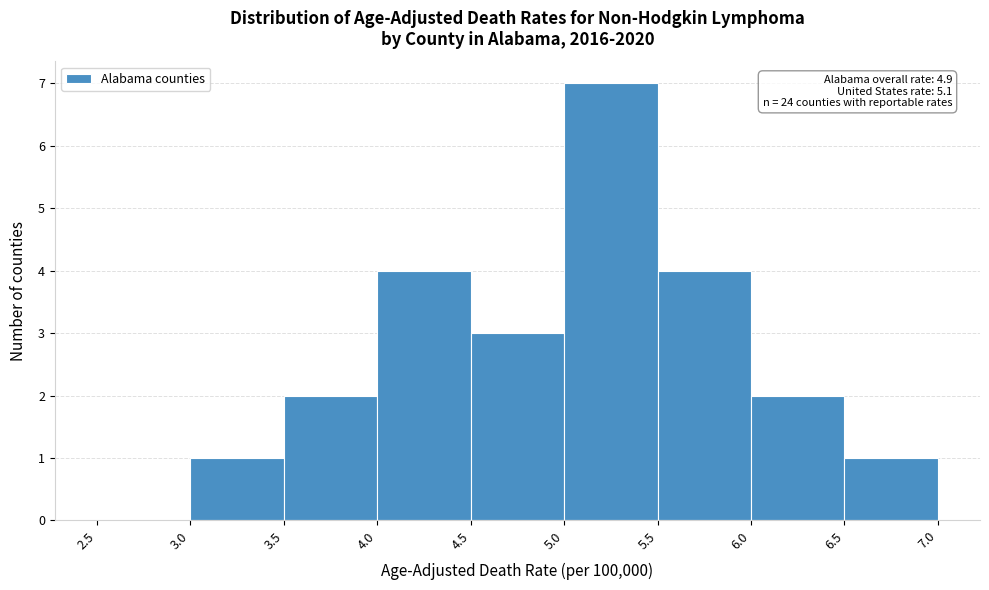

Which range on the x-axis has the tallest bar?

5.0 to 5.5